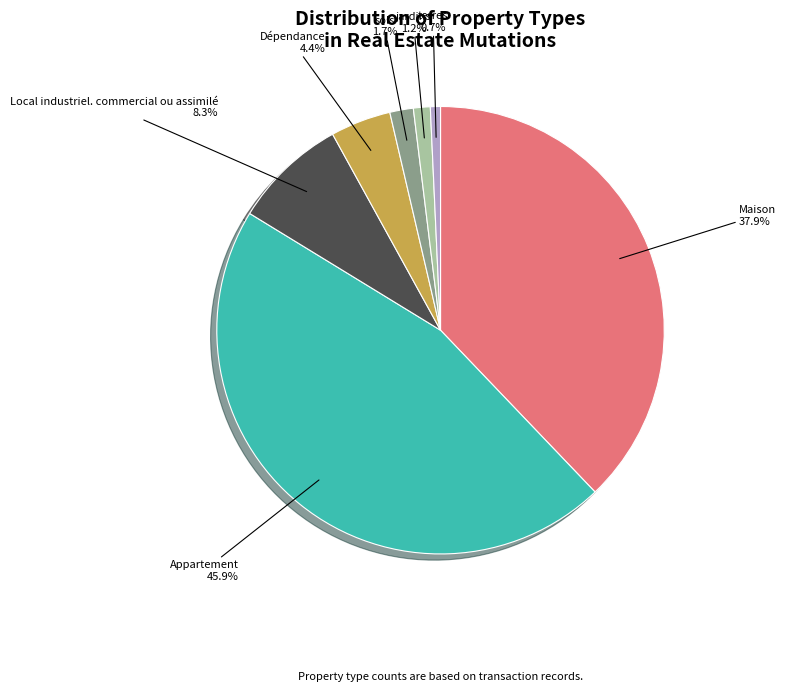

Which slice is the largest?

Appartement